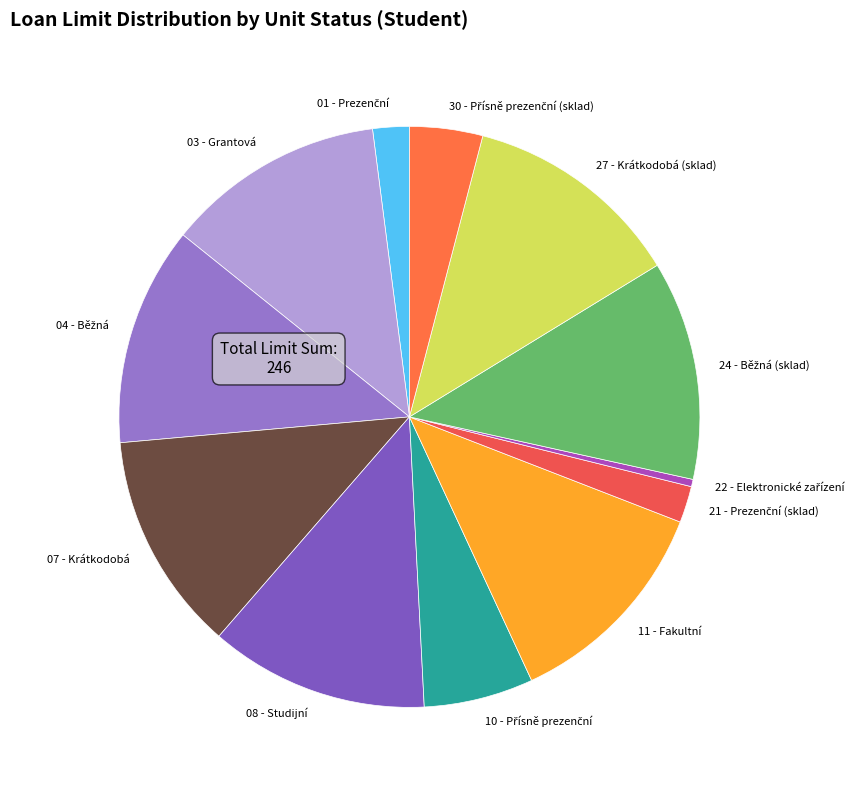

True or false: 03 - Grantová accounts for 21% of the total.

False